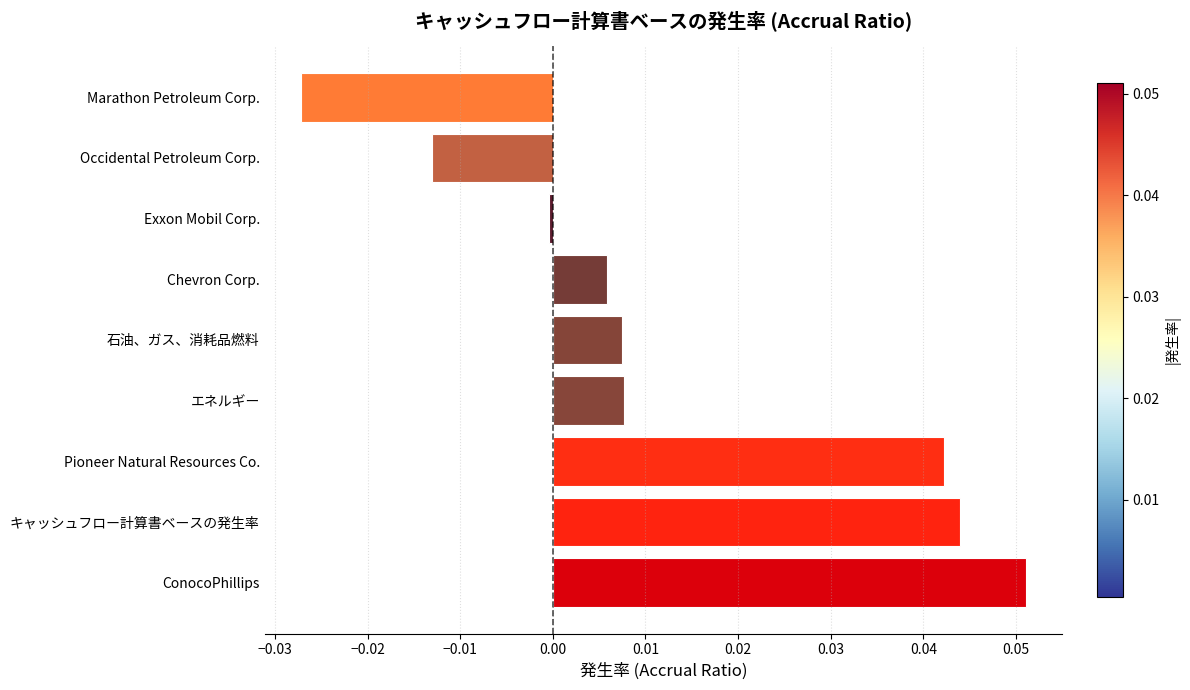

Which label corresponds to the largest value in the chart?

ConocoPhillips